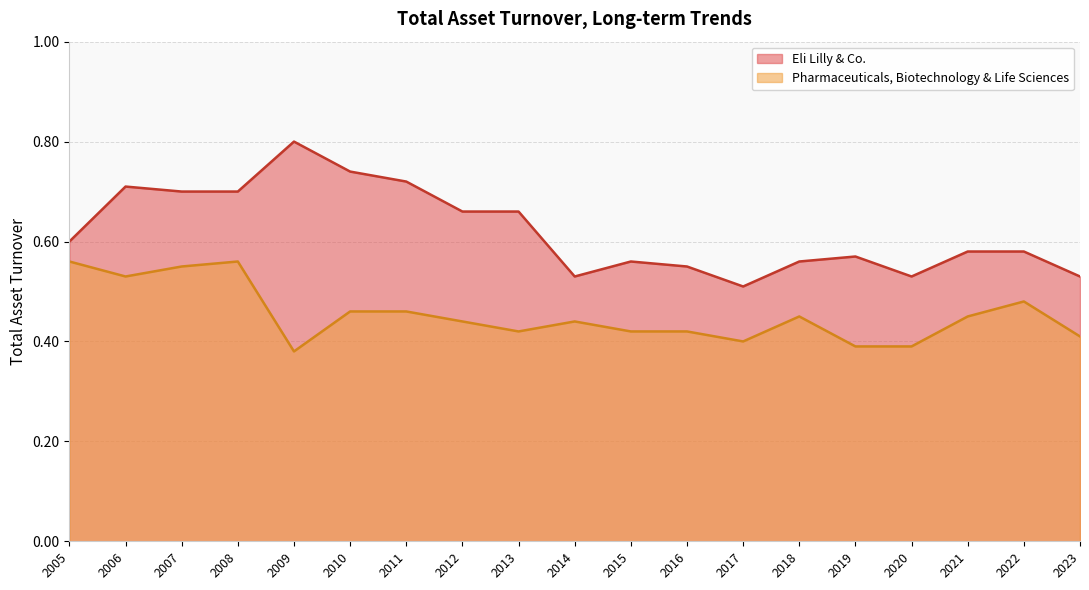

How many lines are shown in the chart?

2